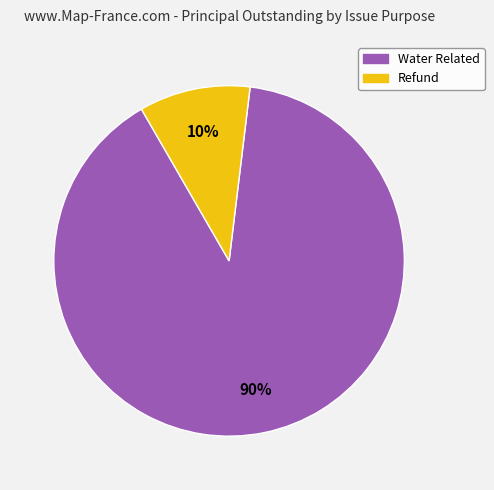

Is Refund the majority of the pie?

No